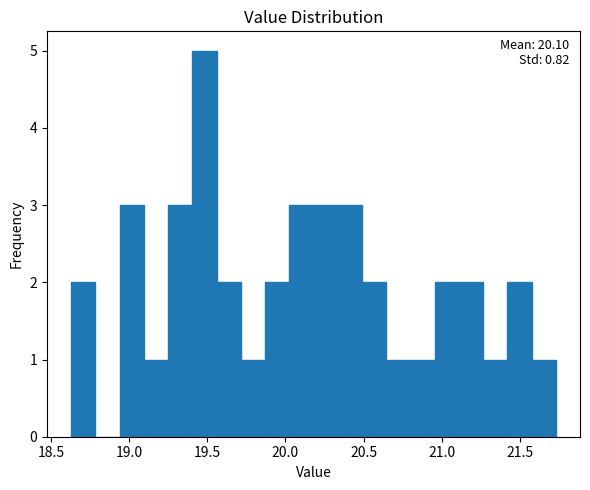

Read against the x-axis, roughly where is the centre of the tallest bar?

19.50